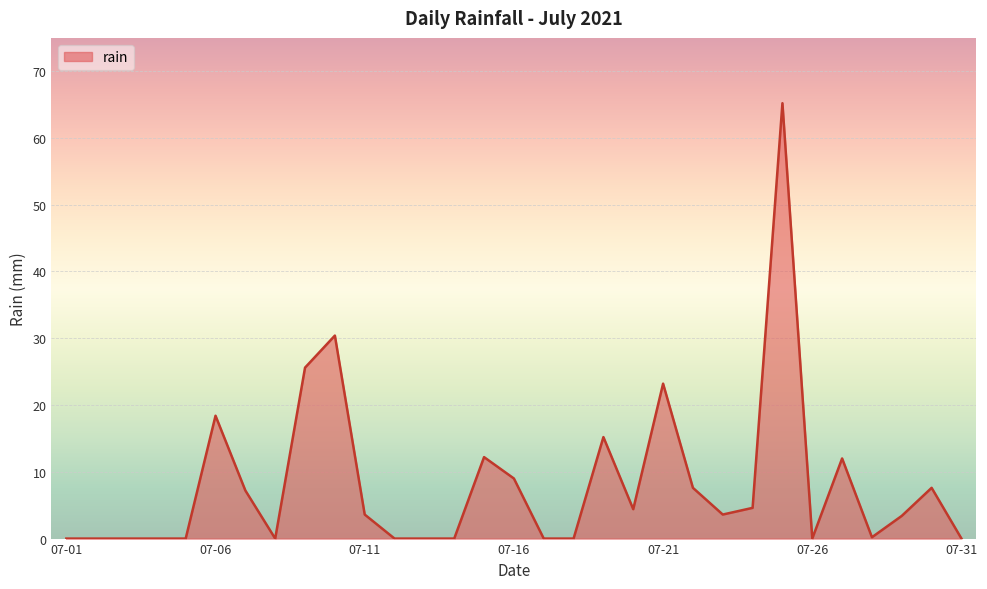

What is the maximum value shown in the chart?

65.2